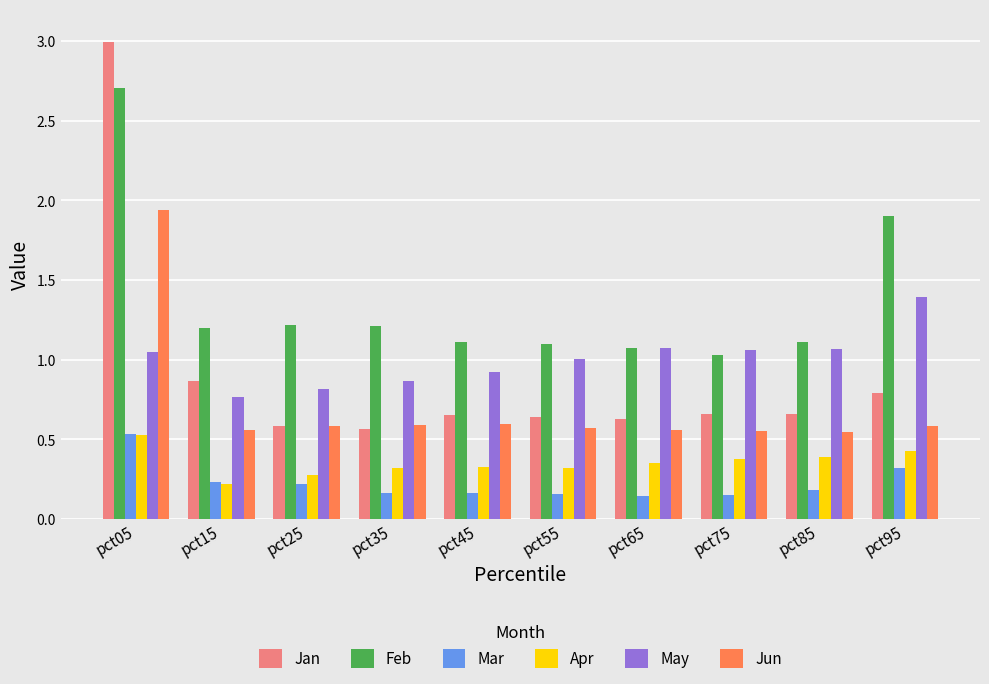

What is the highest value of the Jan series?

3.0